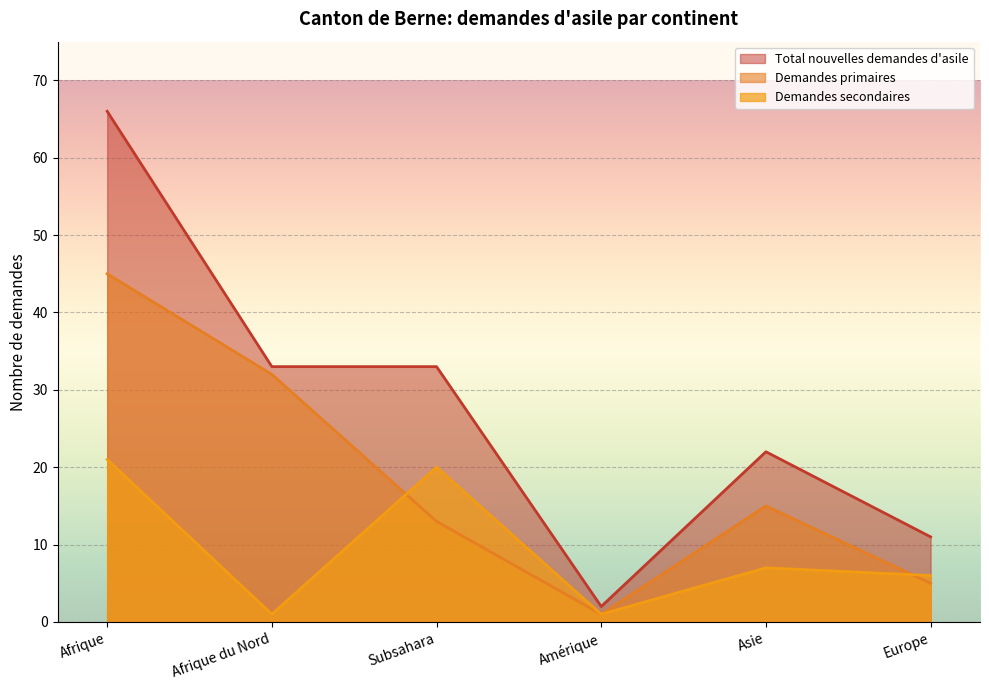

What is the difference between the highest and lowest values at Europe?

6